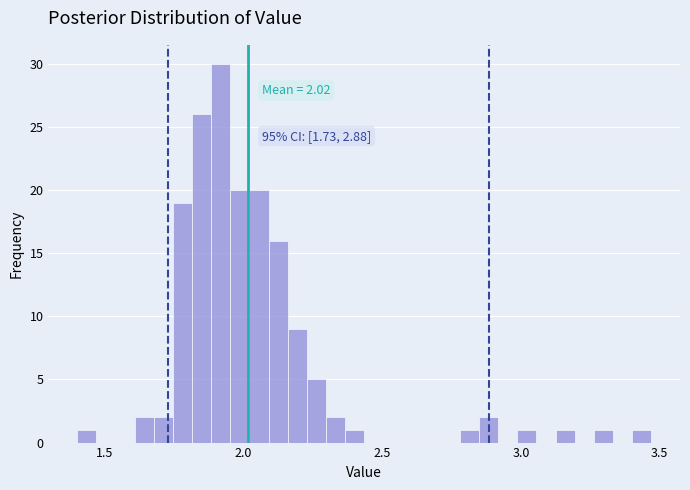

Around what value on the x-axis is the tallest bar? Give the approximate position of its centre, as read against the axis.

1.90